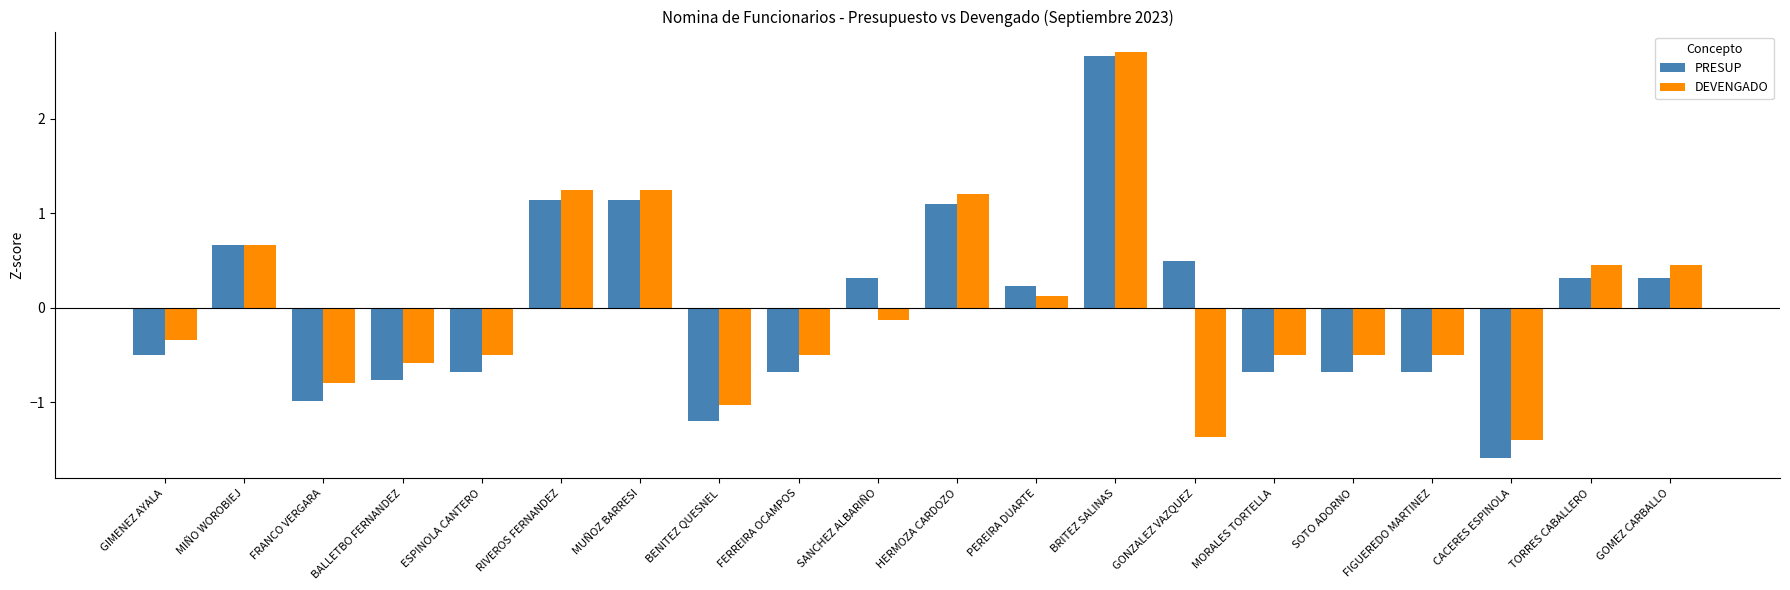

Read the PRESUP value at MORALES TORTELLA.

-0.7